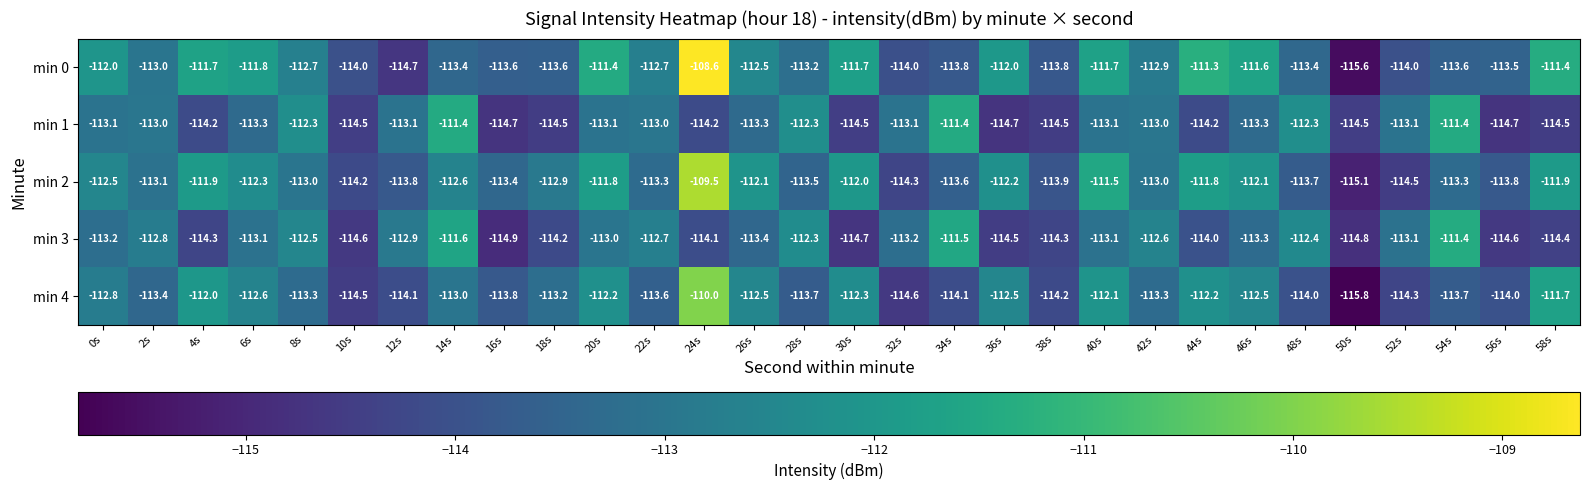

At which category does the chart reach its peak across all series?

24s